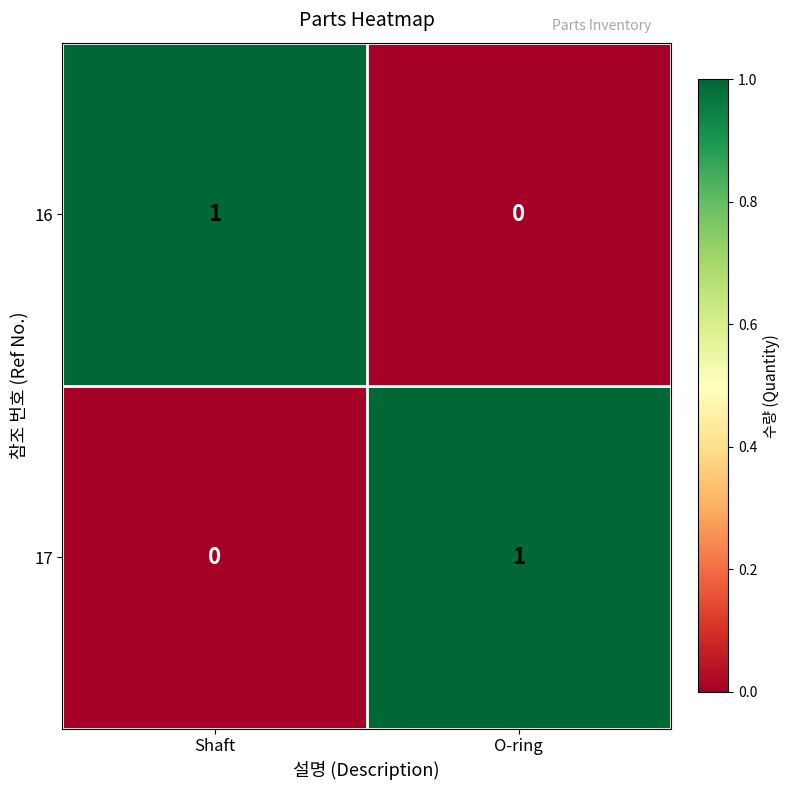

Rank the categories by 17 value from highest to lowest.

O-ring, Shaft